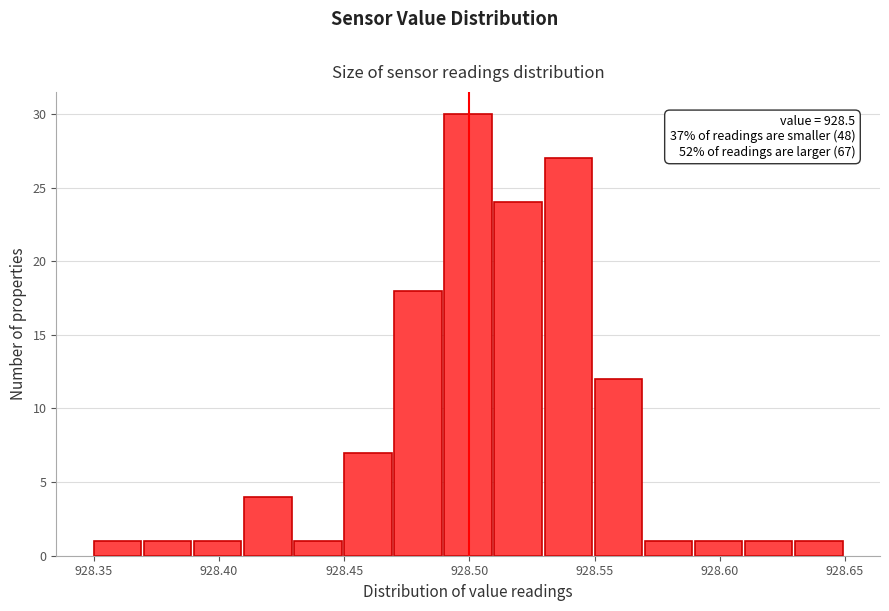

Which range on the x-axis has the tallest bar?

928.49 to 928.51